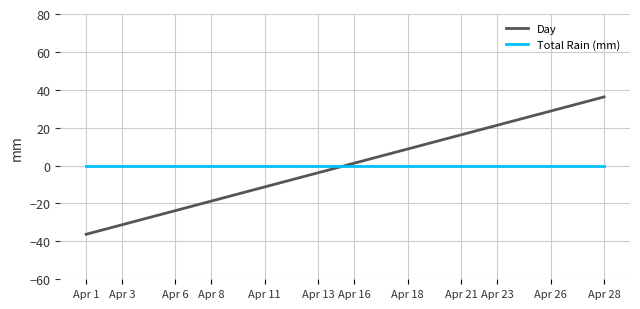

Which series has the largest range (max minus min)?

Day